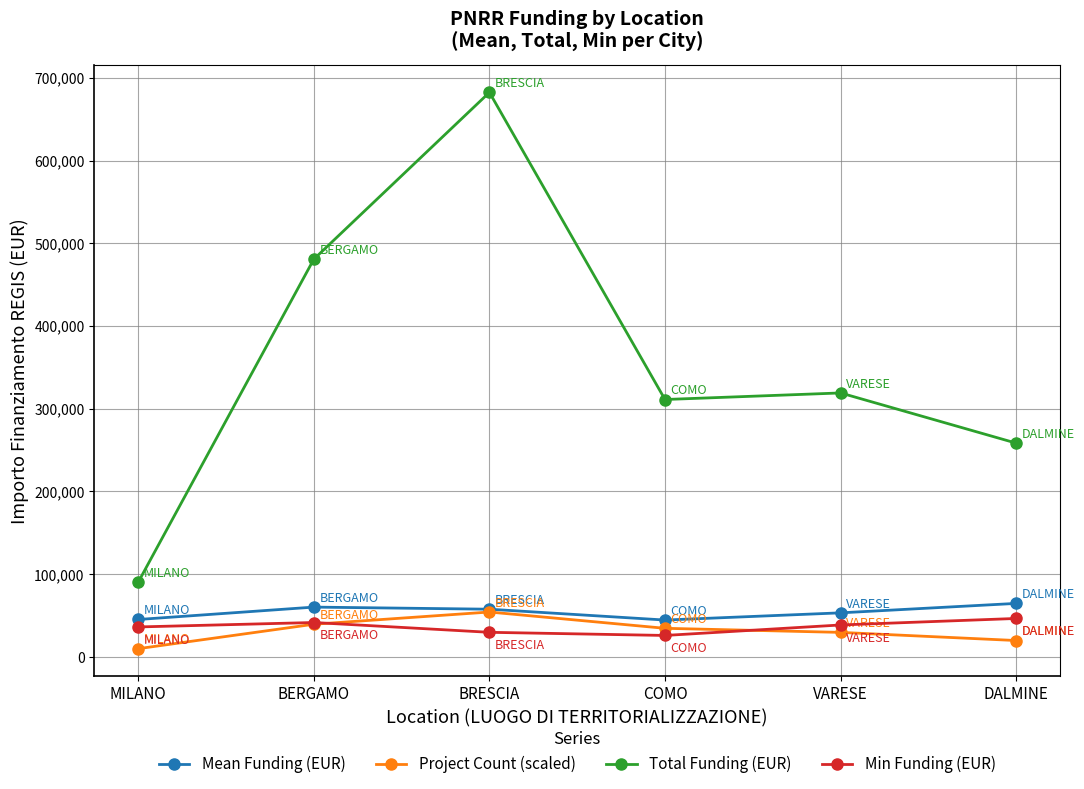

What is the label of the 6th point from the left?

DALMINE